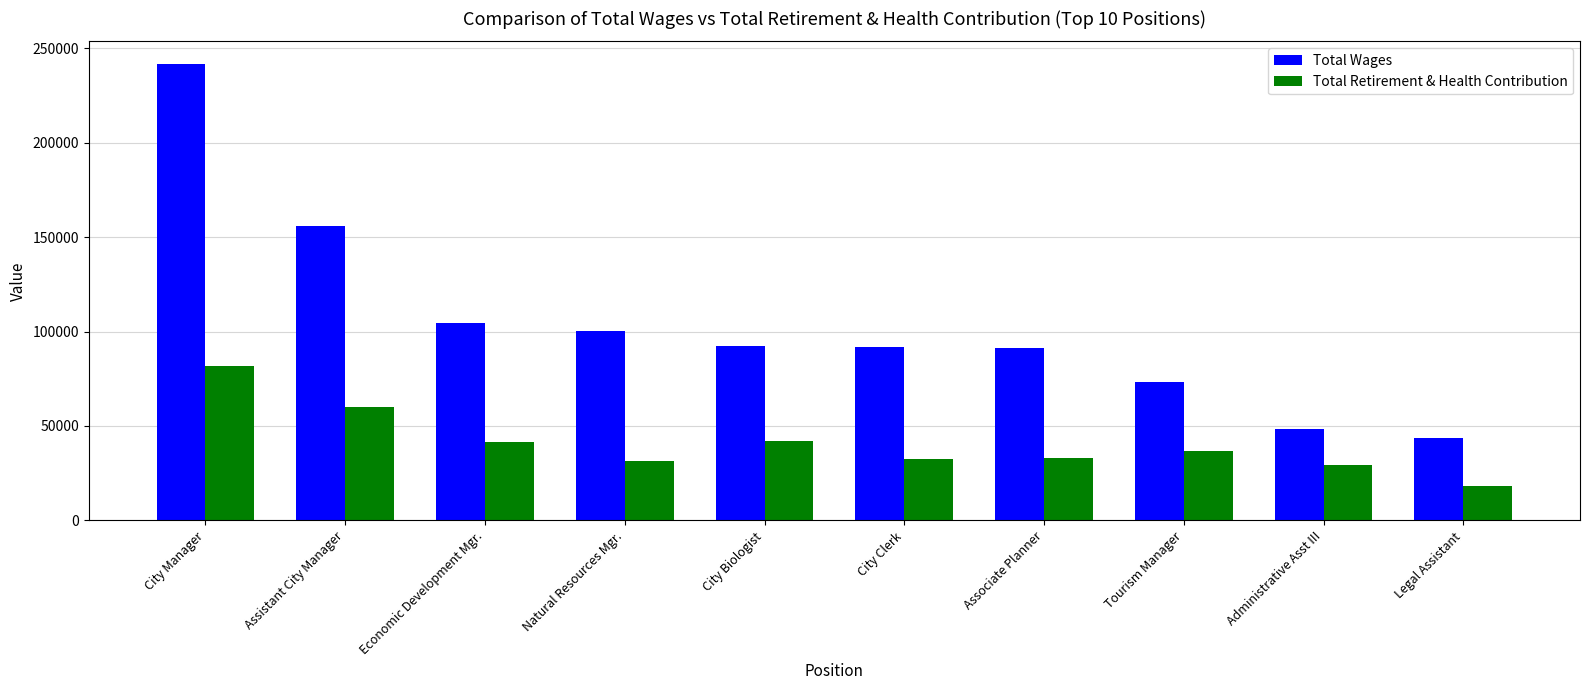

What is the difference between the maximum and minimum values in the Total Wages series?

198068